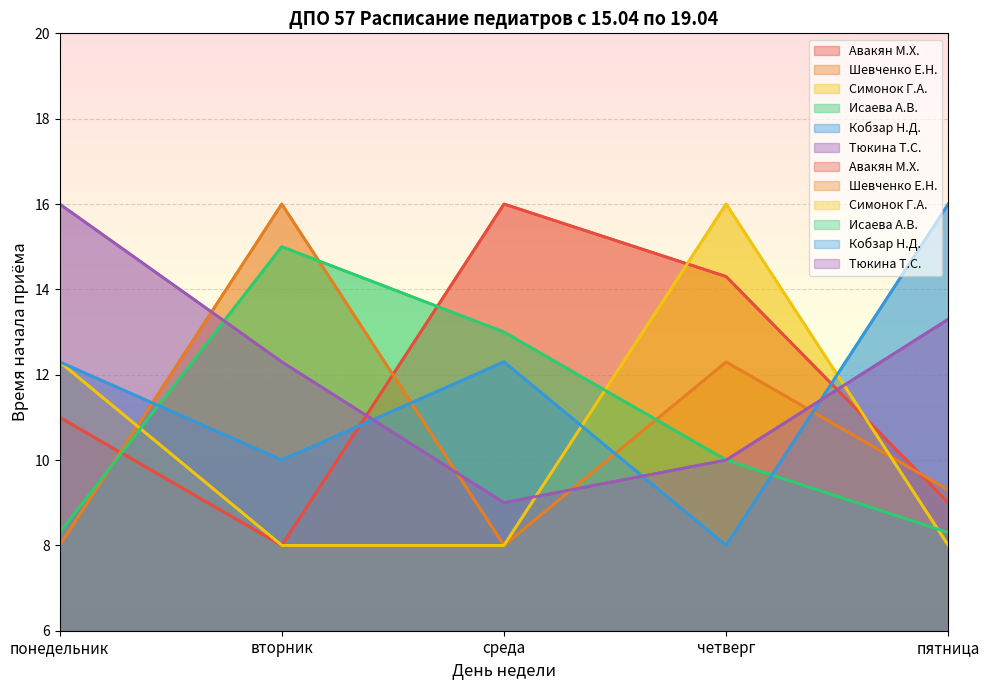

How many lines are shown in the chart?

6